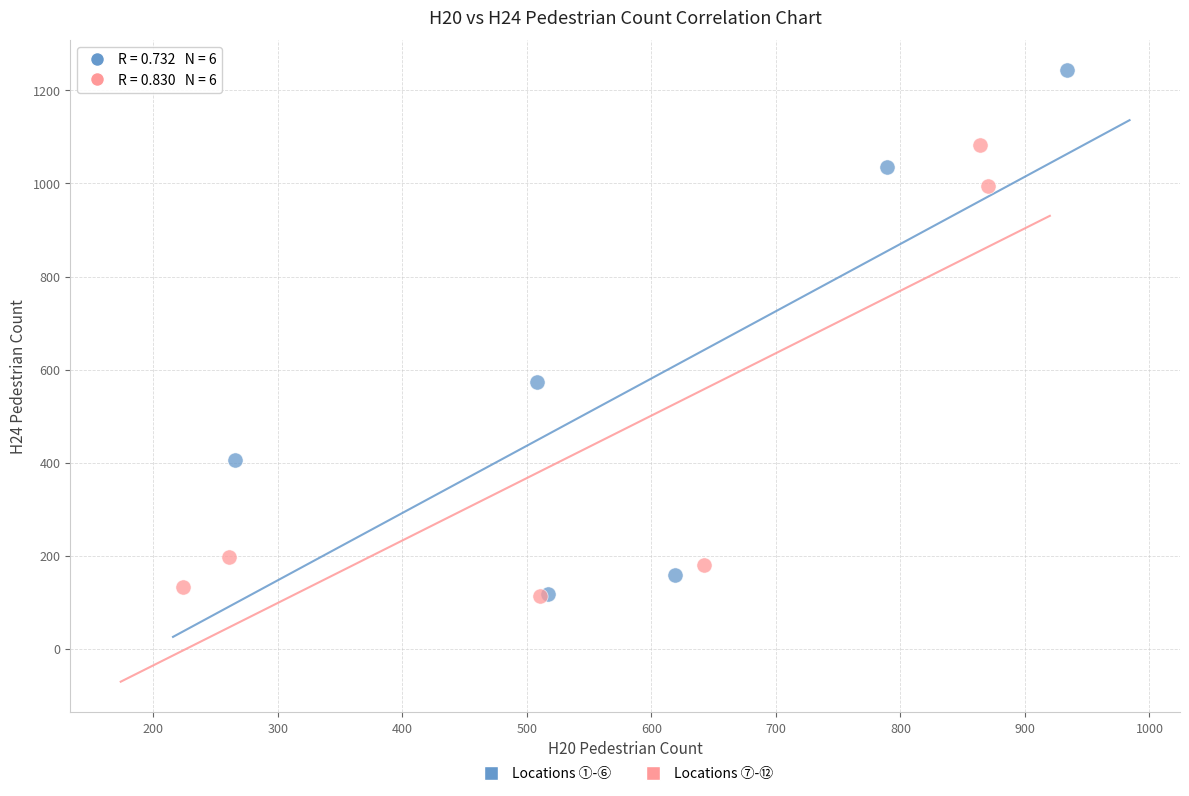

Which series has the widest spread of Y values?

Locations ①-⑥